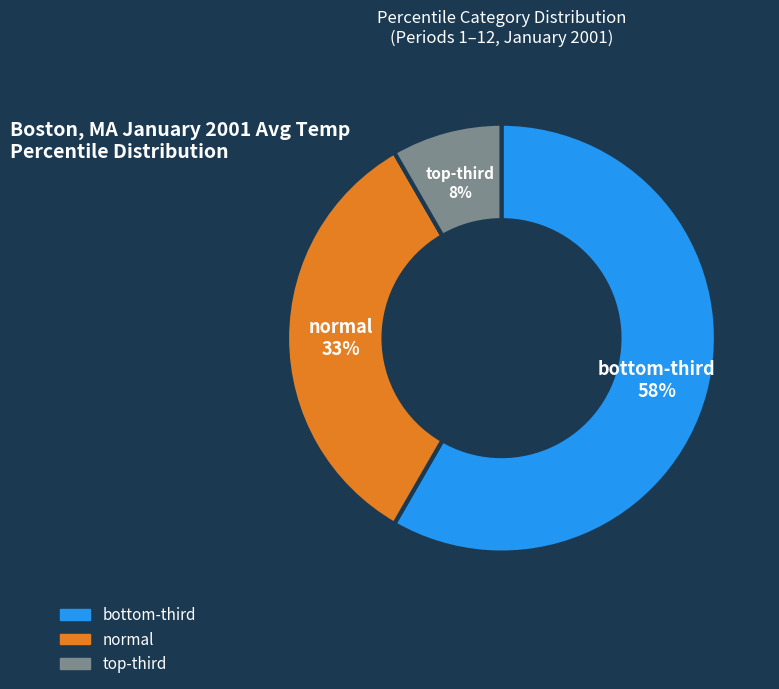

Is there a majority slice in this chart?

Yes